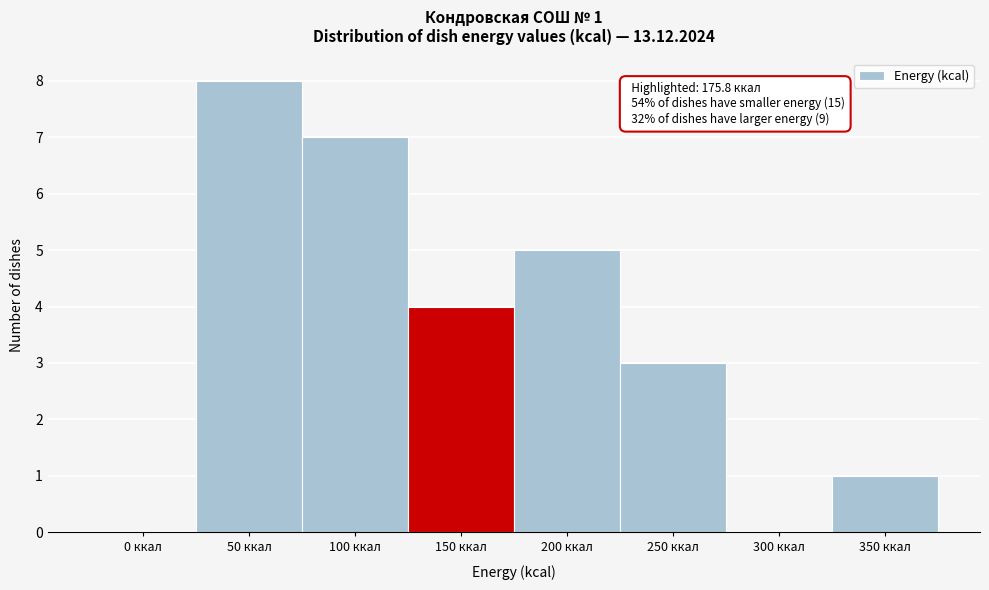

Reading left to right, what are all the values shown in this chart?

0 ккал=0	50 ккал=8	100 ккал=7	150 ккал=4	200 ккал=5	250 ккал=3	300 ккал=0	350 ккал=1